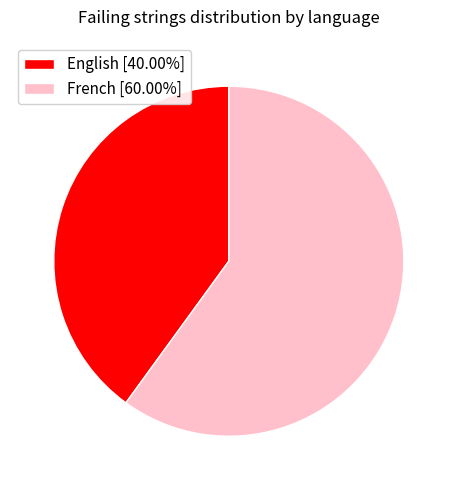

What is the ratio of the value at French [60.00%] to the value at English [40.00%]?

1.5